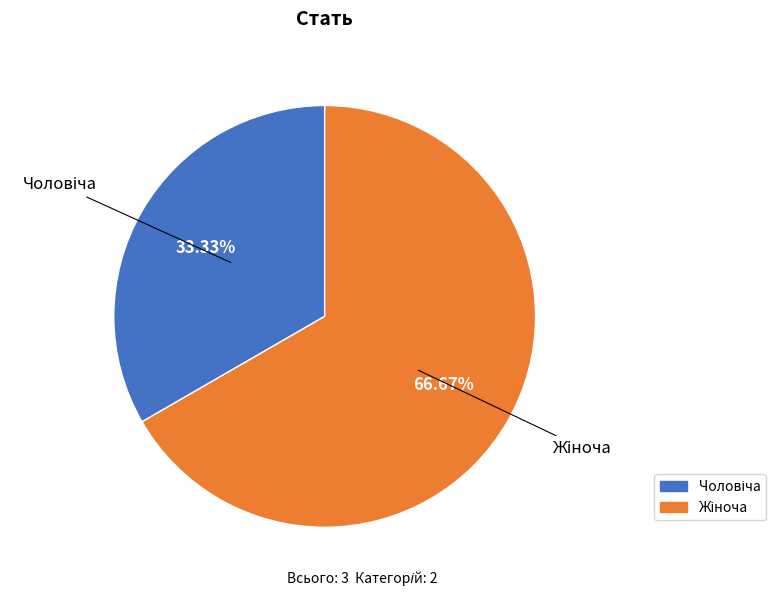

Rank the categories by value from lowest to highest.

Чоловіча, Жіноча